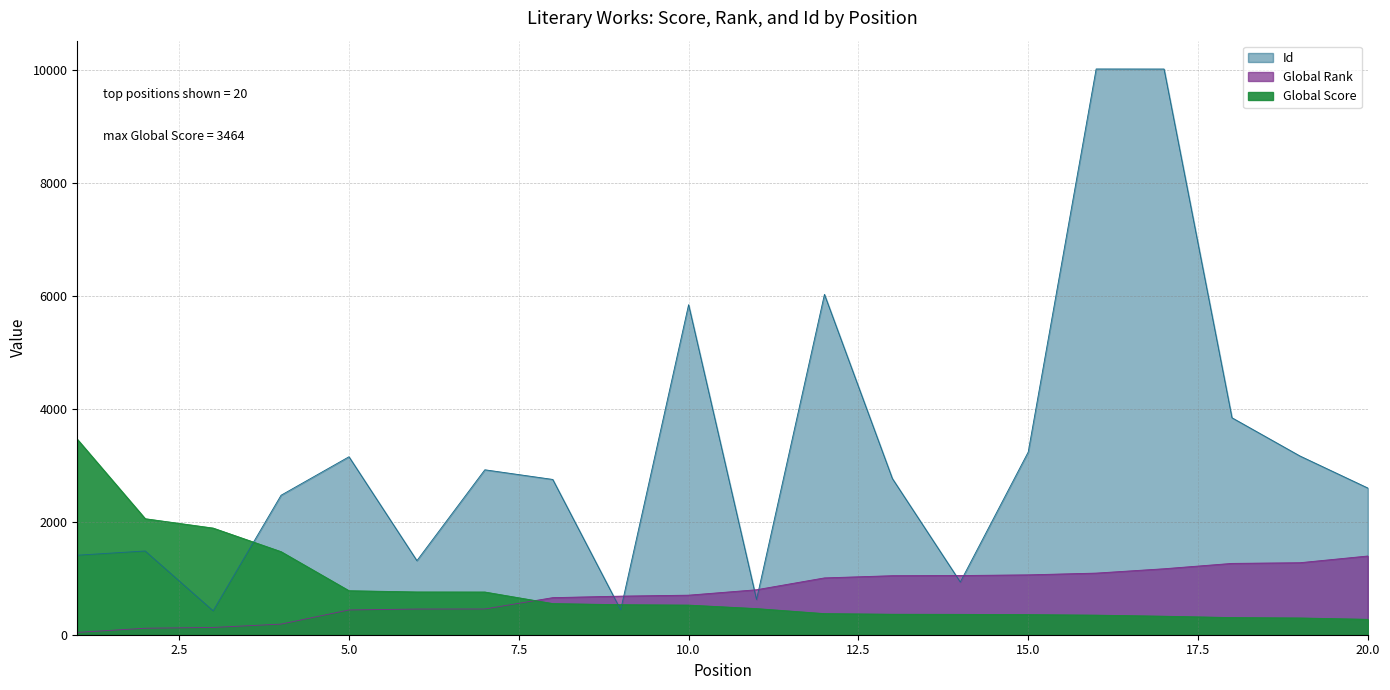

What is the spread (max minus min) of values at 10?

5324